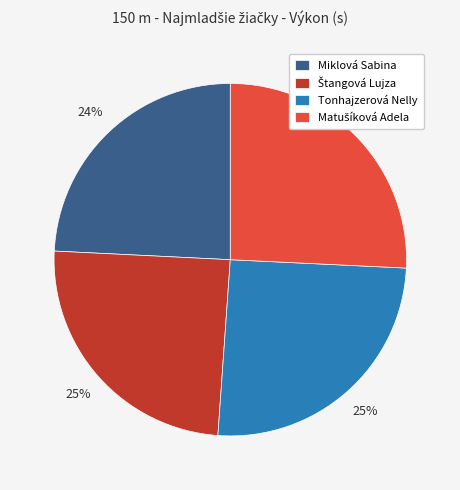

To the nearest percent, what is the average slice percentage?

25%